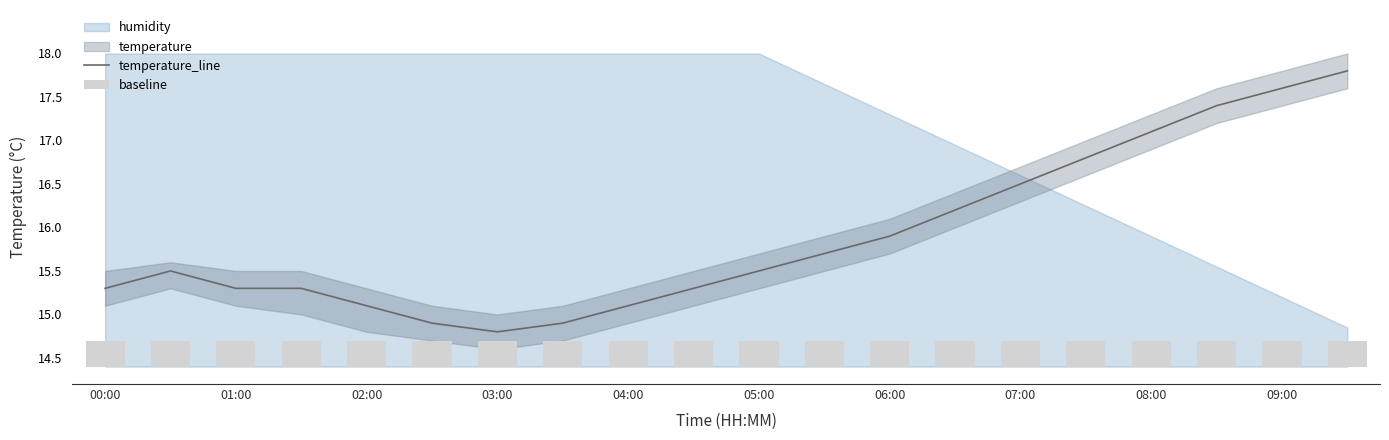

What is the maximum value for temperature_line?

17.8